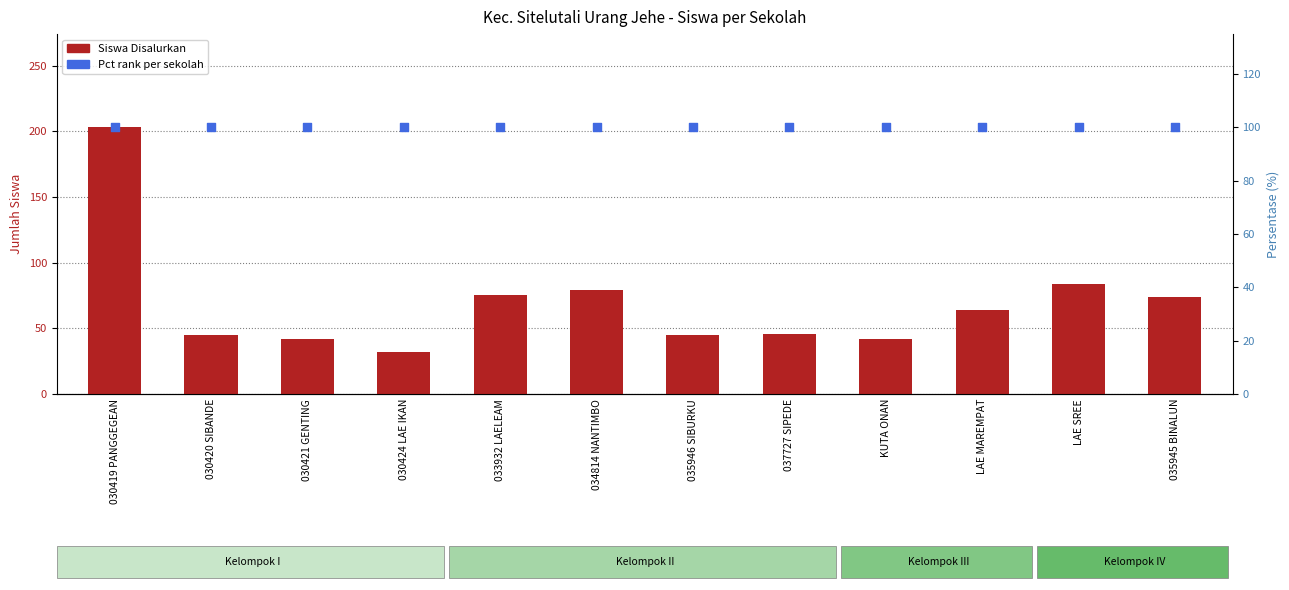

Which series contains the lowest Y value?

Siswa Disalurkan